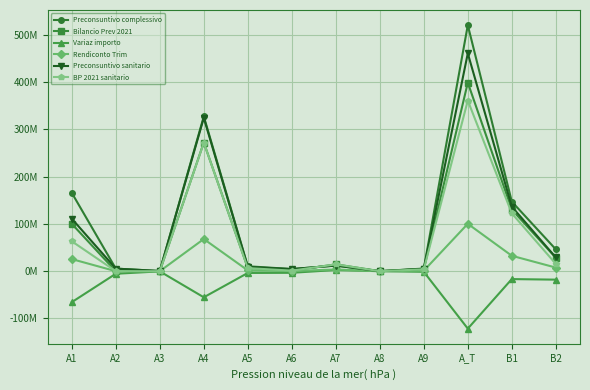

What is the label of the 7th point from the left?

A7